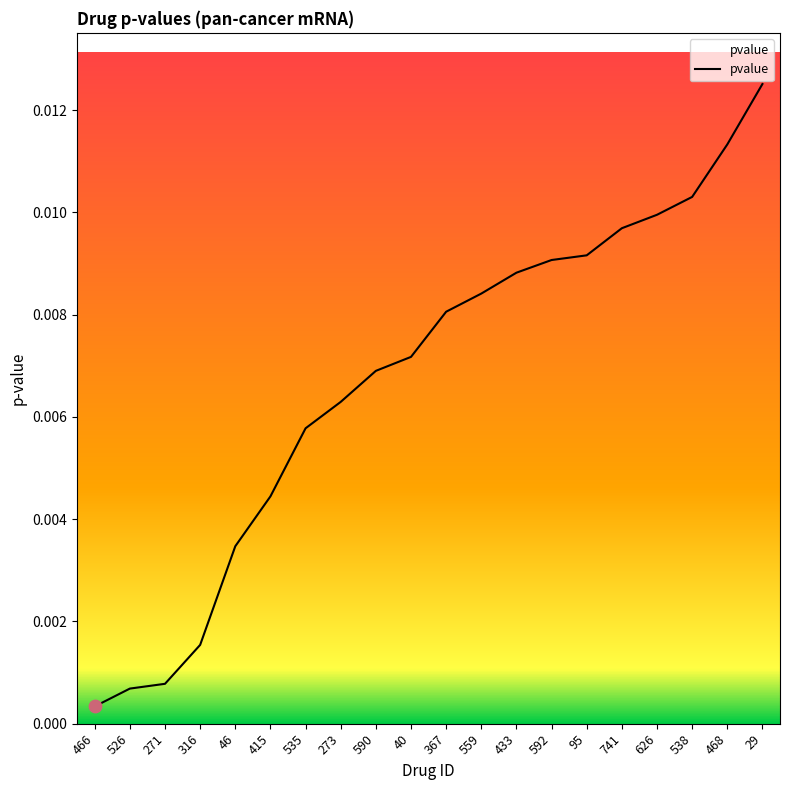

Between 592 and 535, which is larger?

592